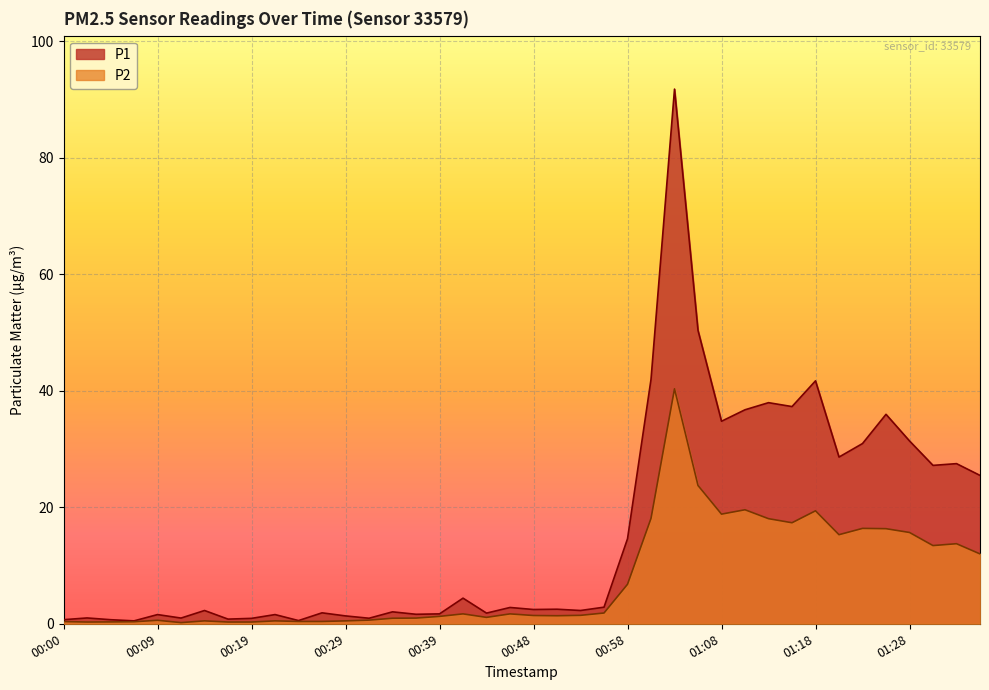

How many lines are shown in the chart?

2